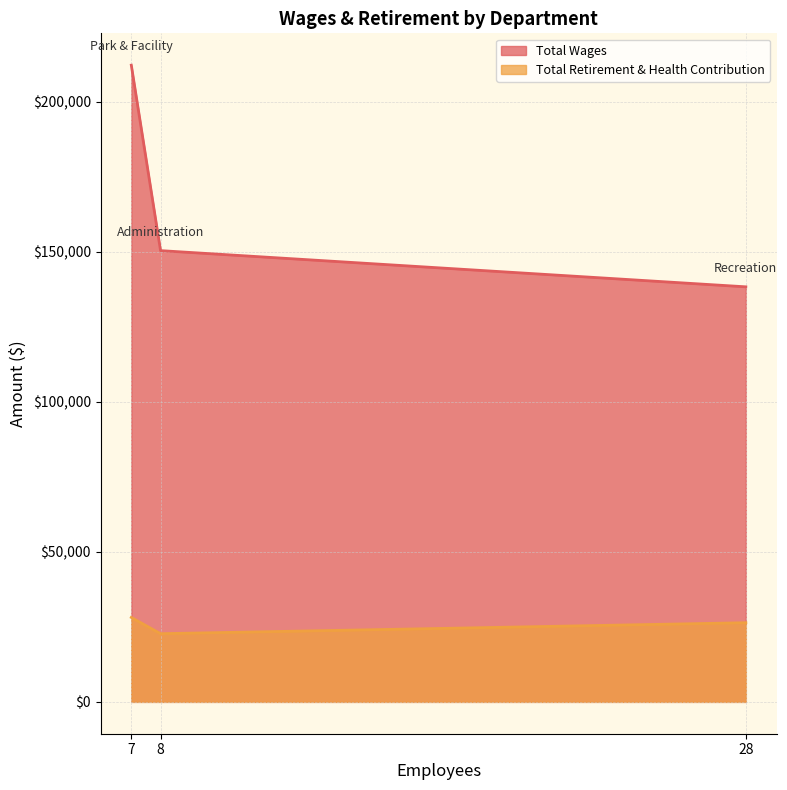

At which label does Total Retirement & Health Contribution reach its minimum?

8